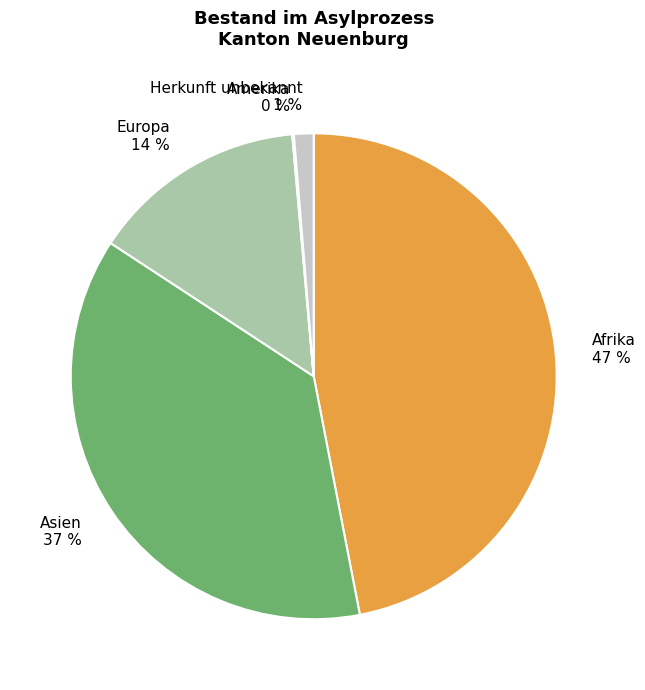

The Herkunft unbekannt slice represents 10% of the pie. True or false?

False